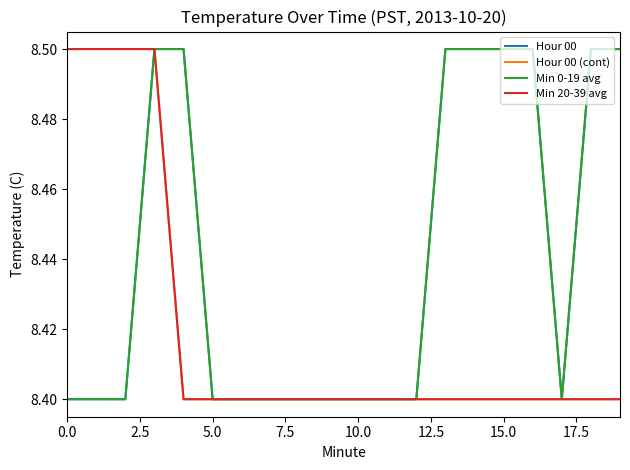

Does the chart have visible grid lines?

No